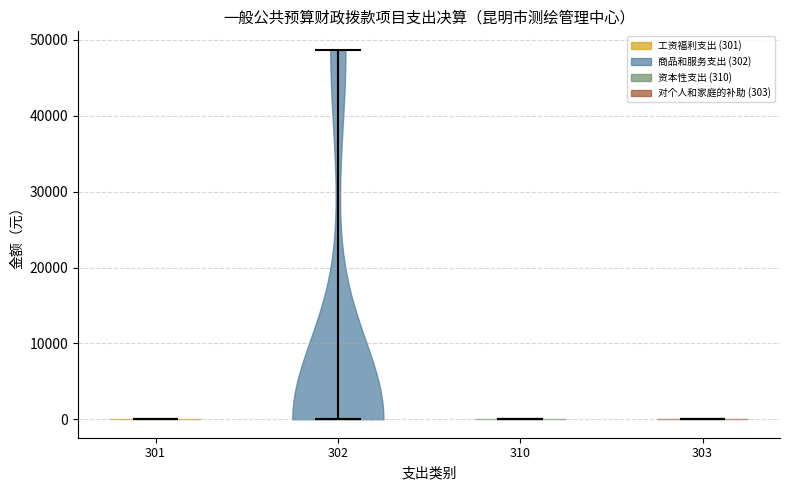

What is the highest point the violin at x = 301 reaches on the y-axis? The values are not printed on the chart, so give them approximately, as read against the axis.

0